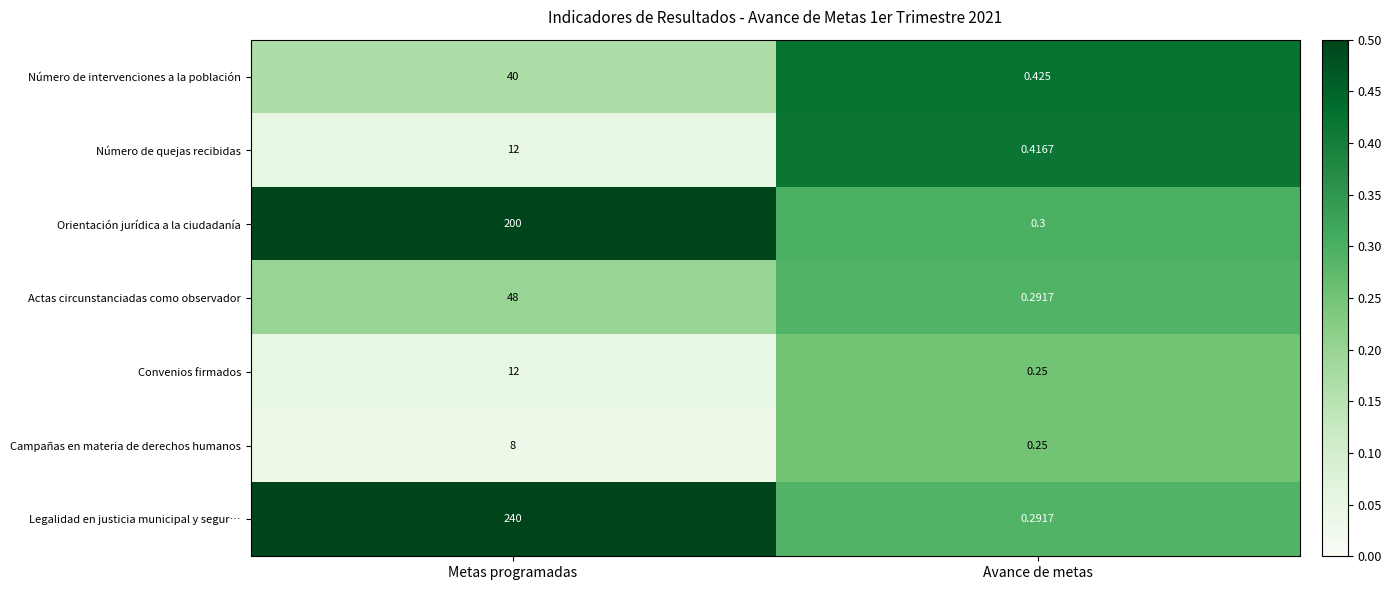

Which series has the largest range (max minus min)?

Legalidad en justicia municipal y segur…